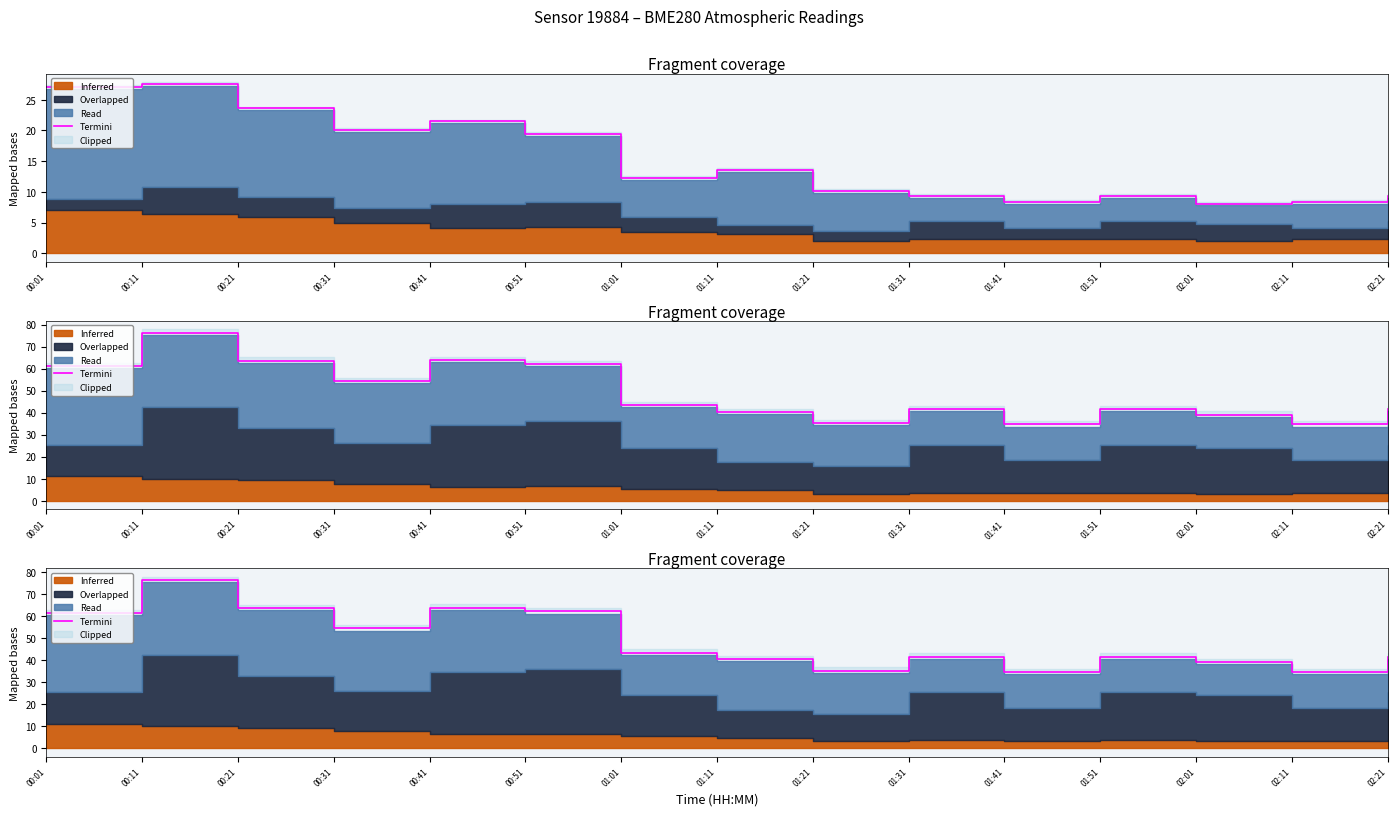

How many lines are shown in the chart?

1